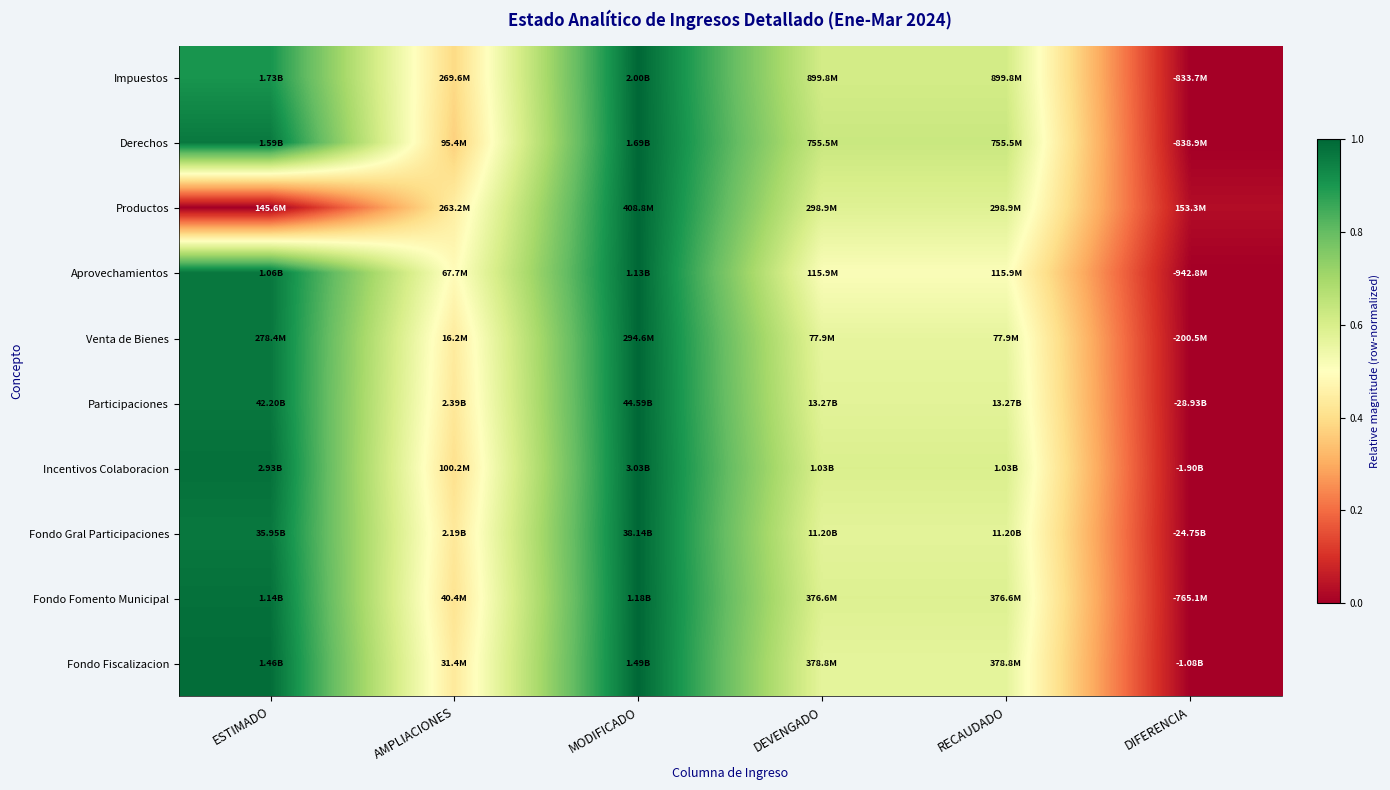

At which category is the sum across all series the highest?

MODIFICADO